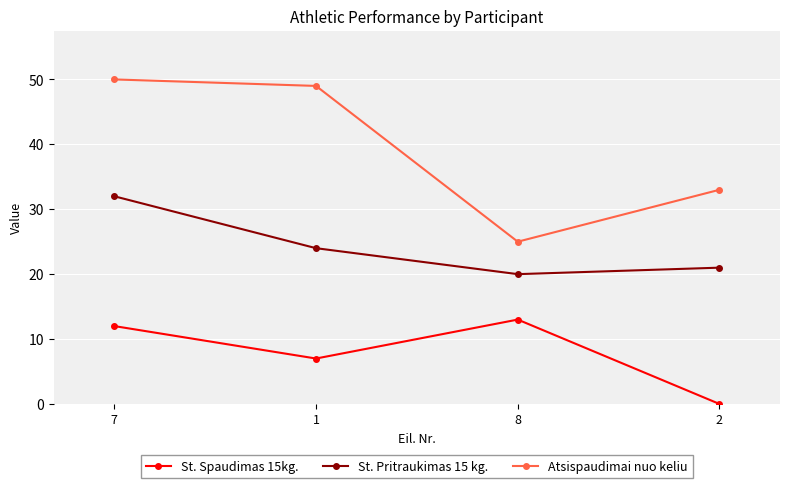

Reading right to left, what are all the values shown in this chart?

St. Spaudimas 15kg.: 2=0	8=13	1=7	7=12
St. Pritraukimas 15 kg.: 2=21	8=20	1=24	7=32
Atsispaudimai nuo keliu: 2=33	8=25	1=49	7=50